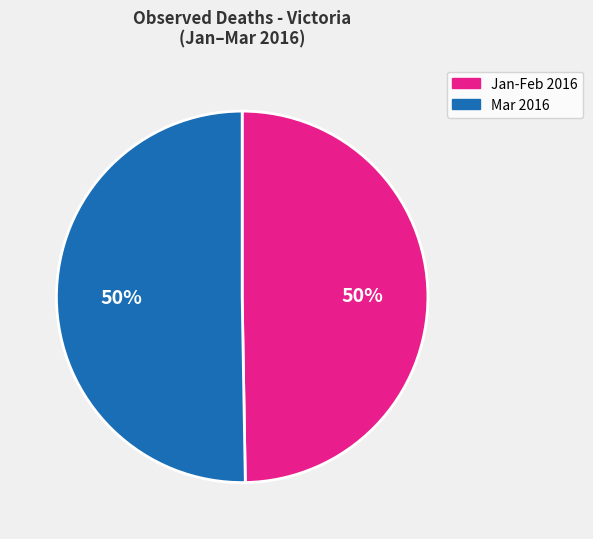

Combined, do Jan-Feb 2016 and Mar 2016 account for over 50%?

Yes